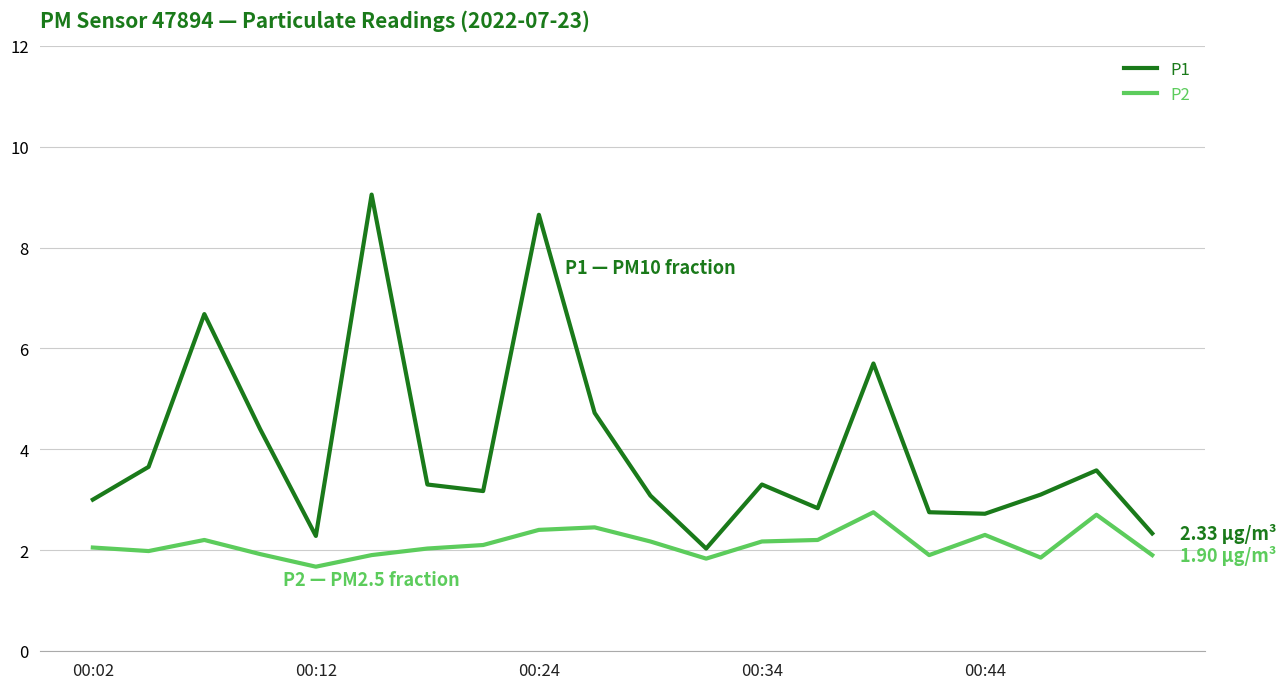

True or false: P2 and P1 intersect in this chart.

False